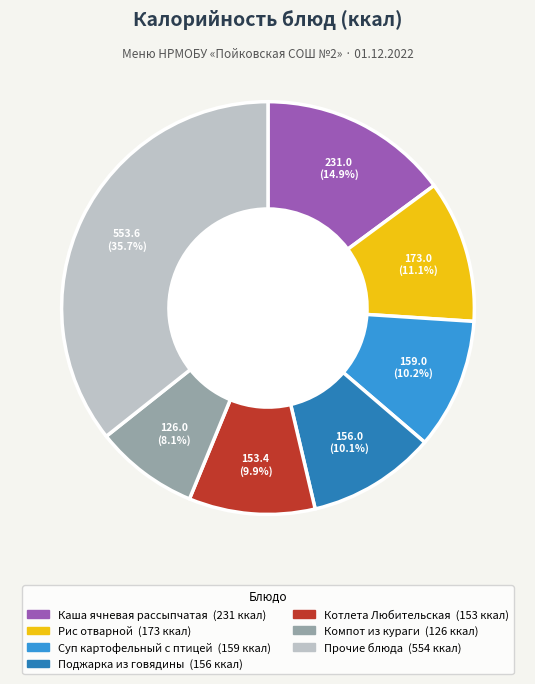

Is there a majority slice in this chart?

No